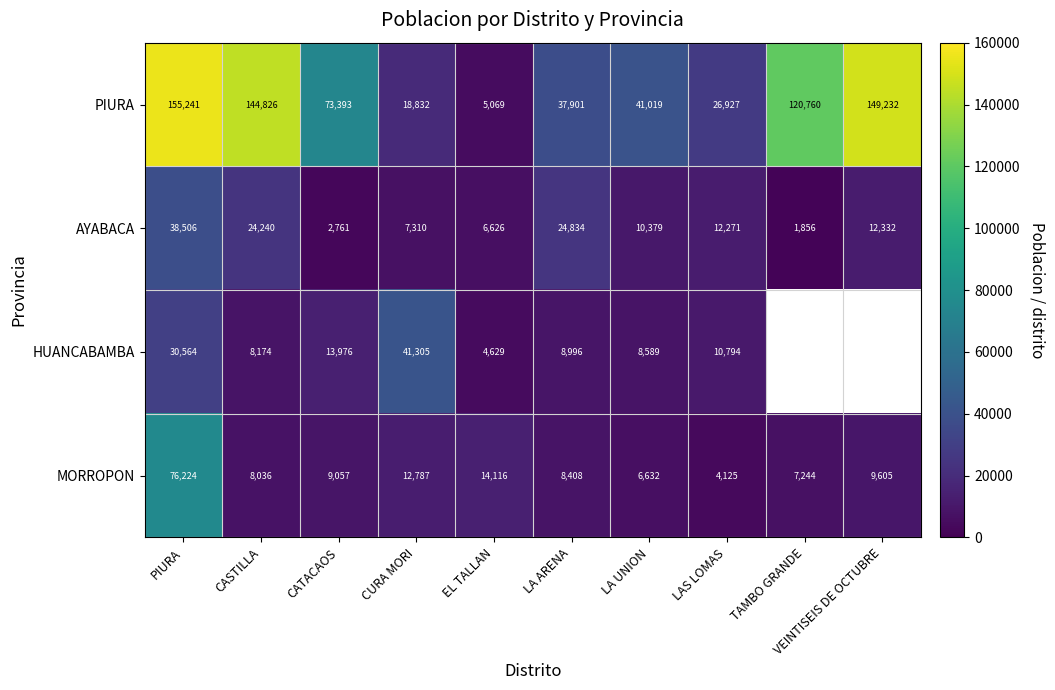

Where does the AYABACA series first go above 12271?

PIURA